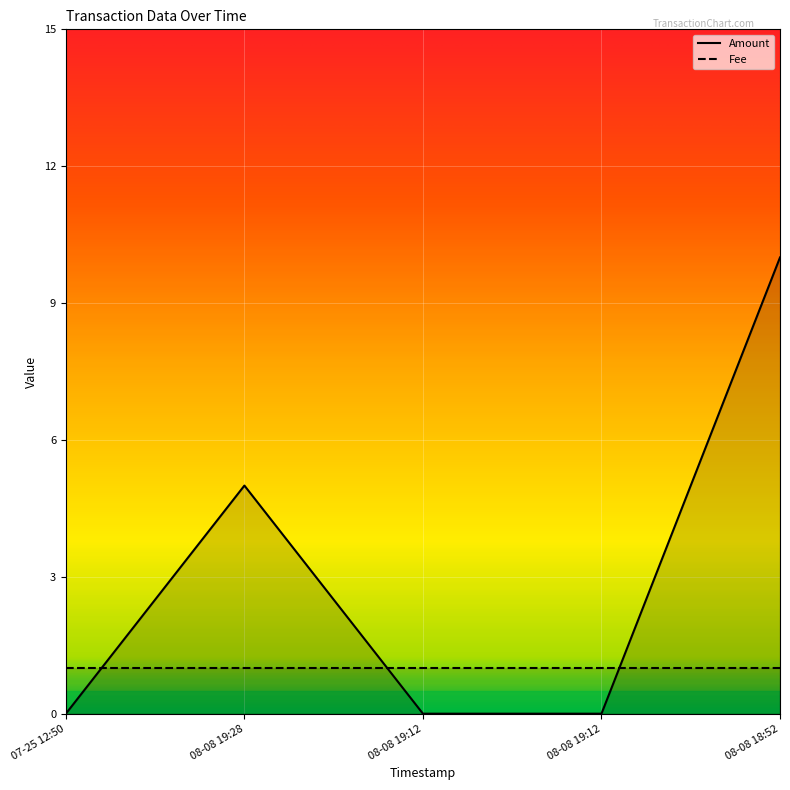

Between 08-08 19:12 and 07-25 12:50, which is larger?

08-08 19:12